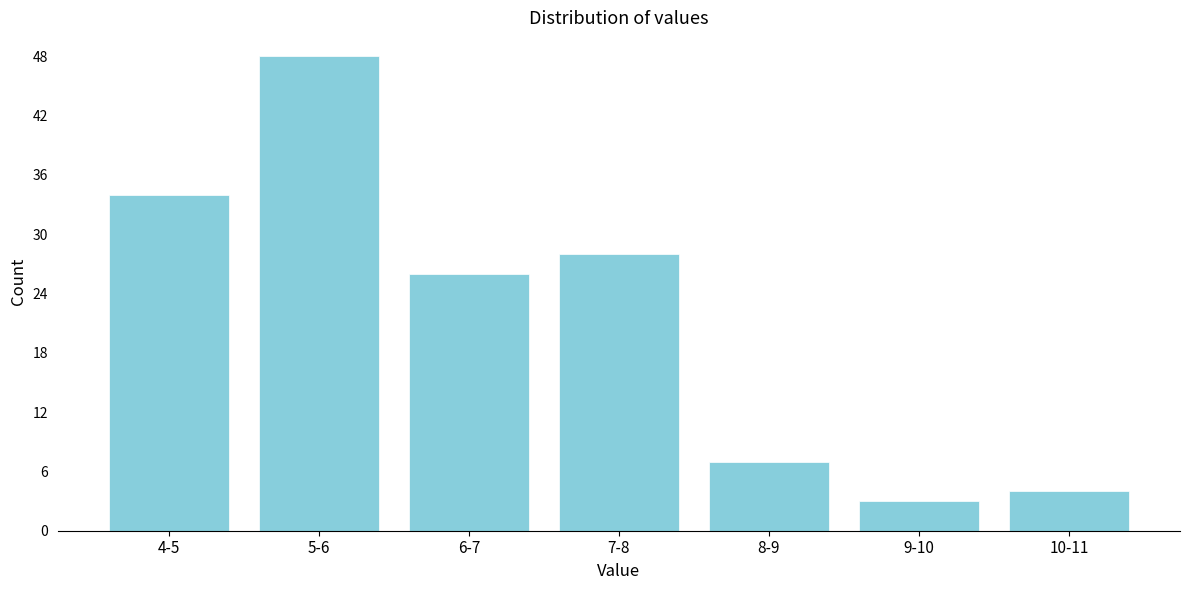

Reading left to right, what are all the values shown in this chart?

34	48	26	28	7	3	4